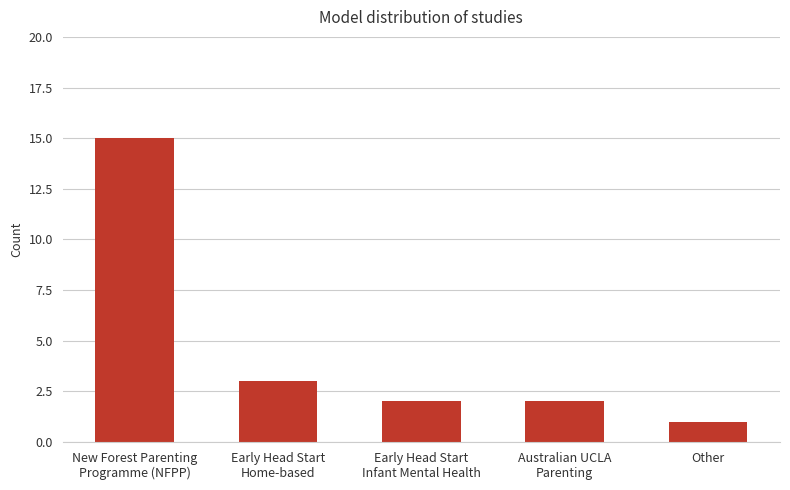

At which category does the chart reach its minimum across all series?

Other